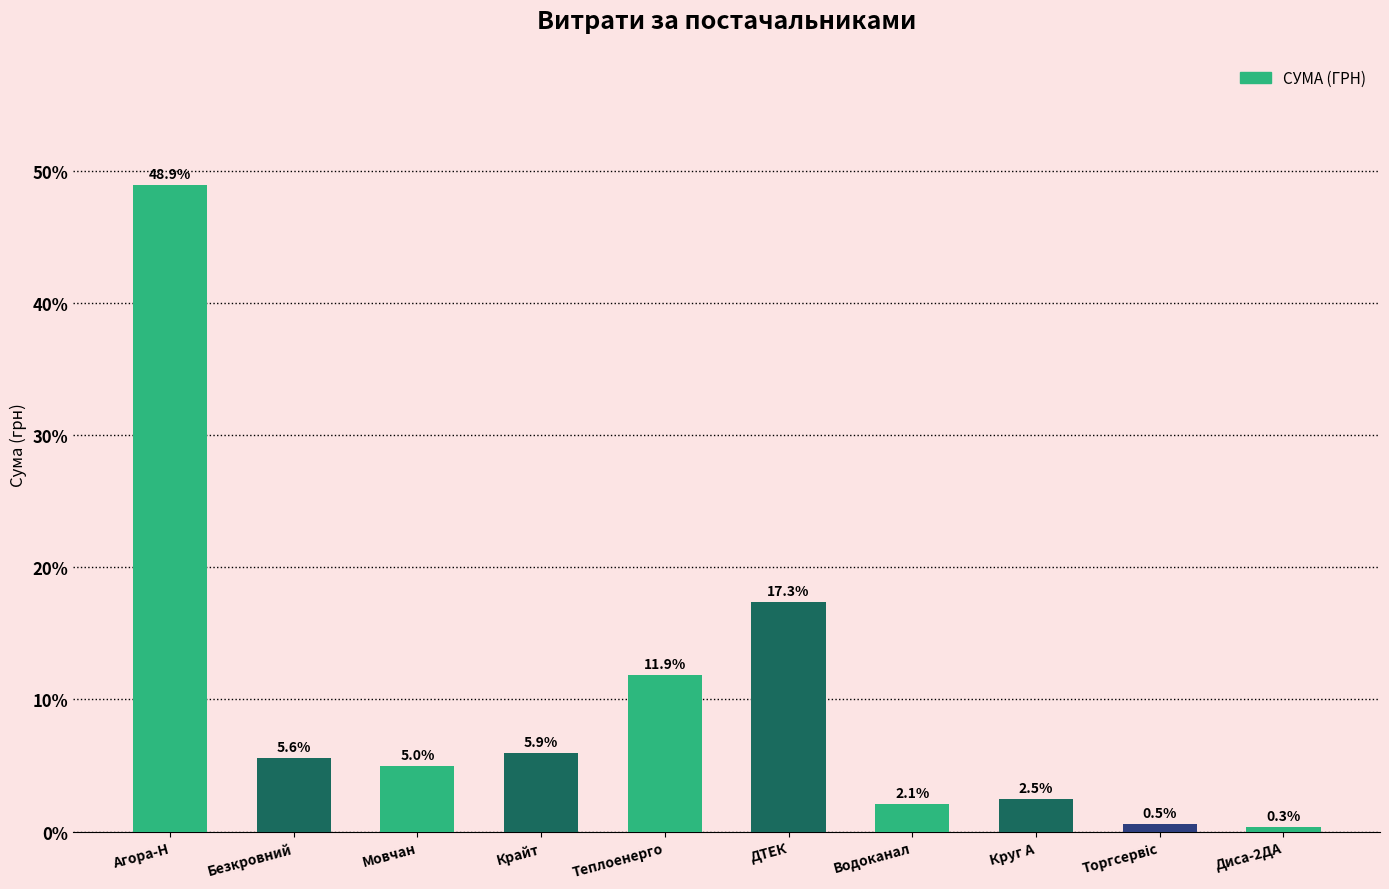

Reading left to right, list all the values displayed in this chart.

48.9	5.6	5.0	5.9	11.9	17.3	2.1	2.5	0.5	0.3